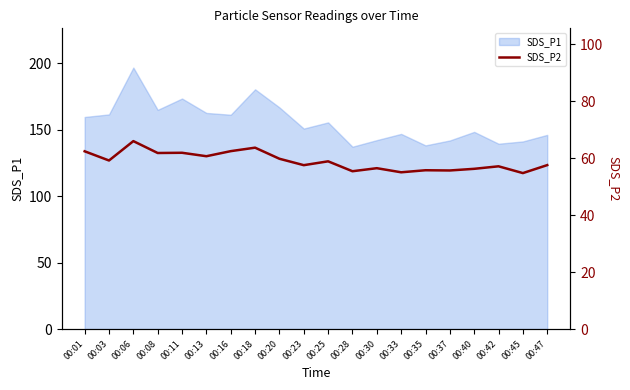

The value of SDS_P1 at 00:01 is 107.3. True or false?

False